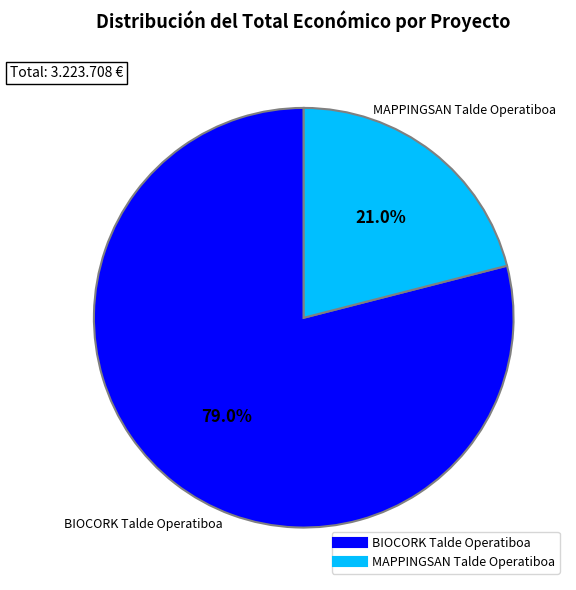

To the nearest percent, what is the average slice percentage?

50%